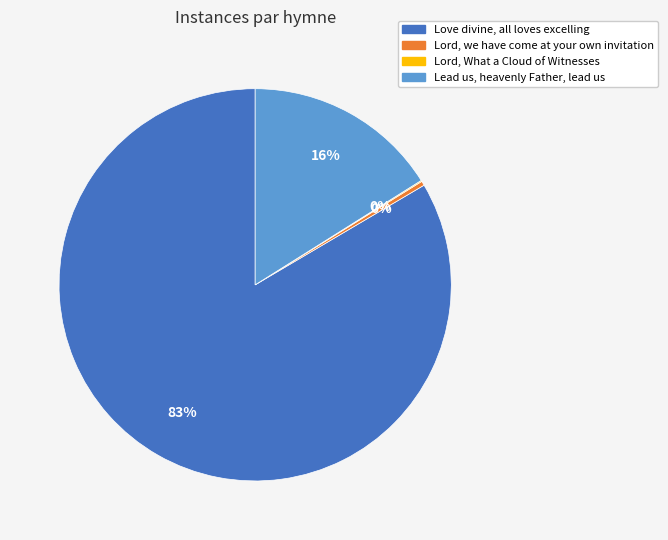

Does Love divine, all loves excelling account for over 50% of the chart?

Yes